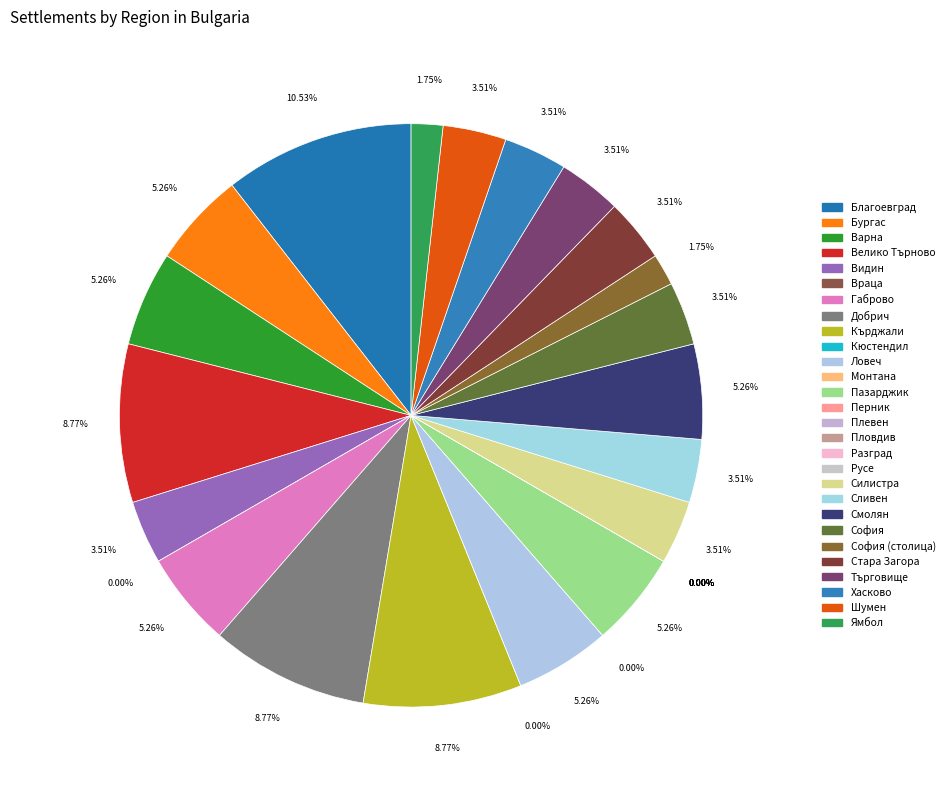

What is the change in value from обл. Благоевград to обл. Ловеч?

-3